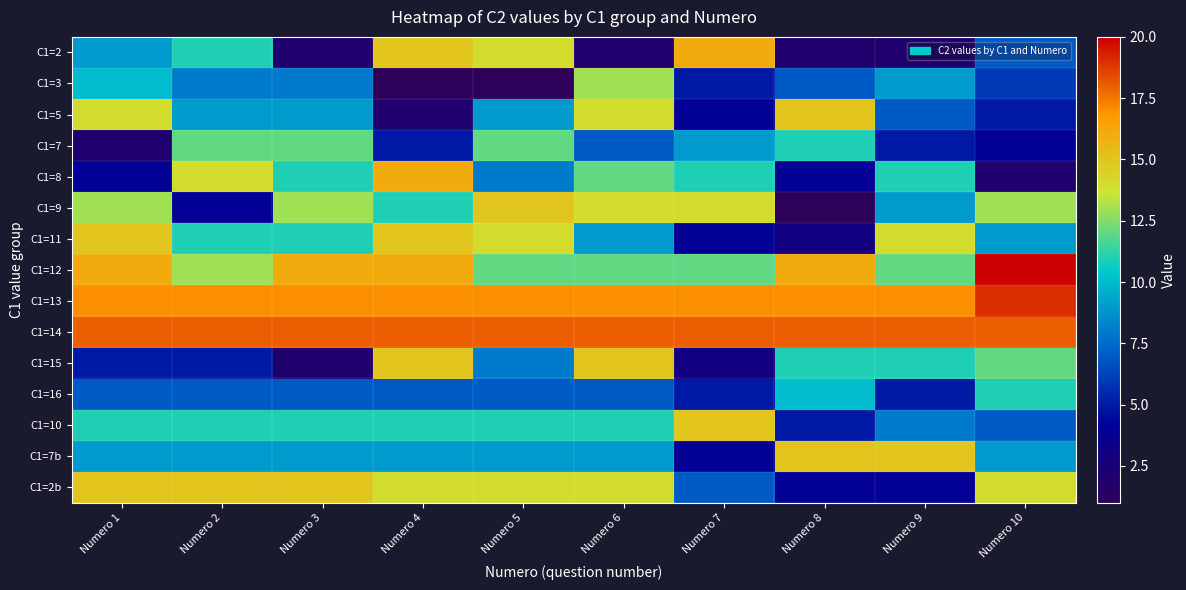

At which category is the sum across all series the highest?

Numero 6